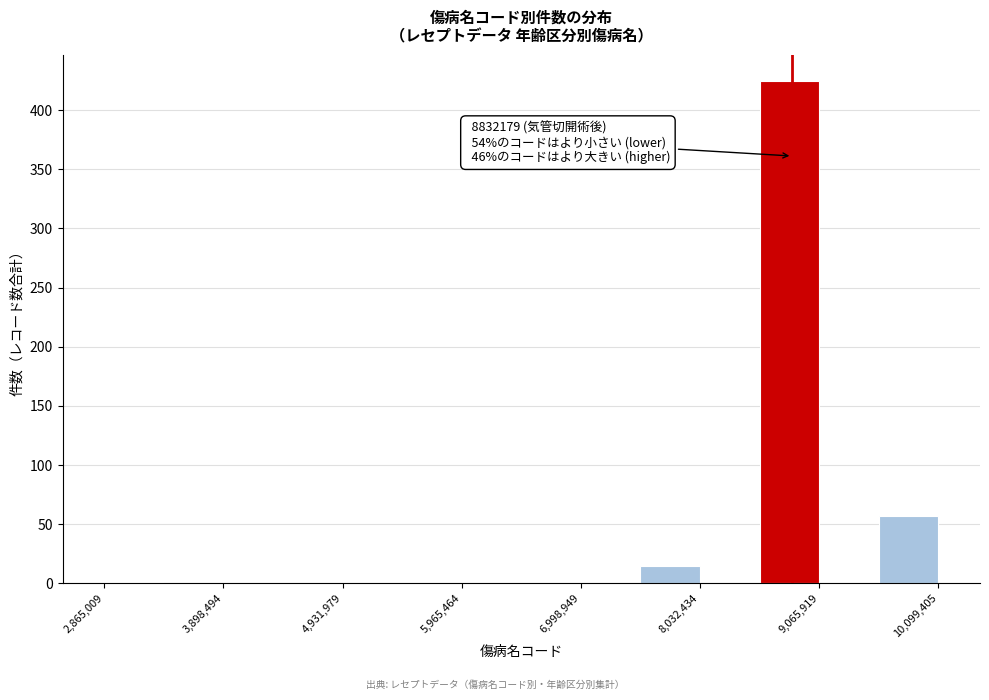

Around what value on the x-axis is the tallest bar? Give the approximate position of its centre, as read against the axis.

8800000